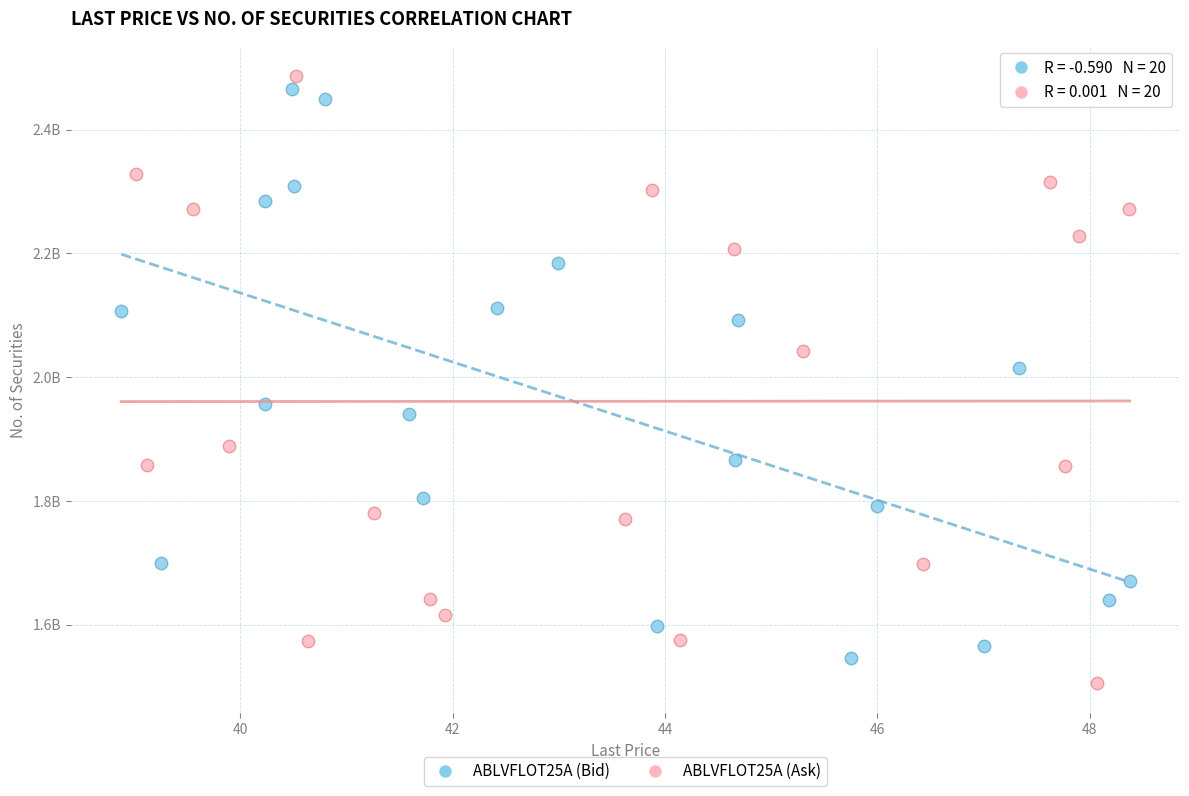

What are all the series names shown in the legend?

ABLVFLOT25A (Bid), ABLVFLOT25A (Ask)